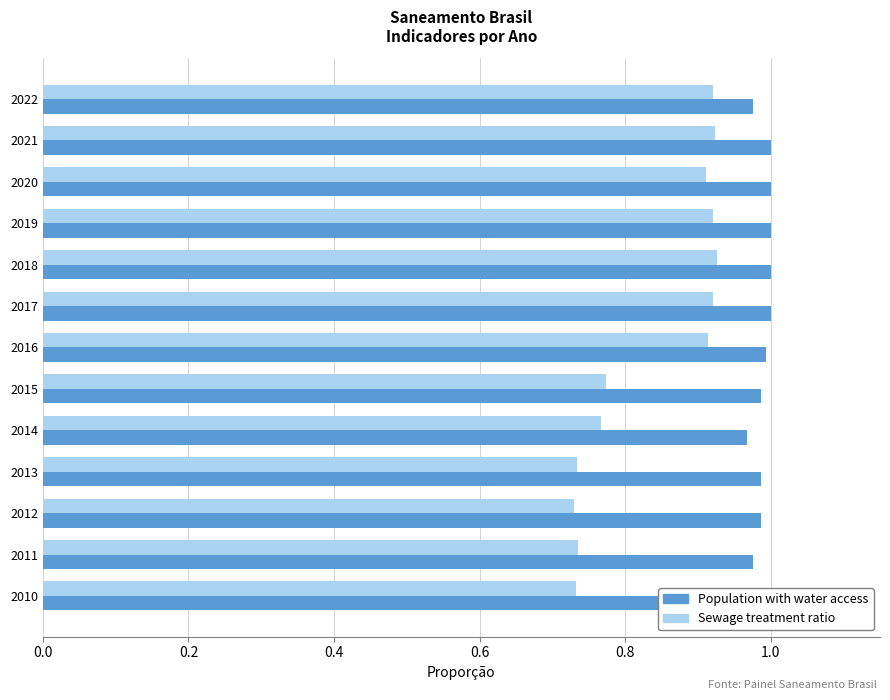

What is the average value of the Sewage treatment ratio series?

0.8